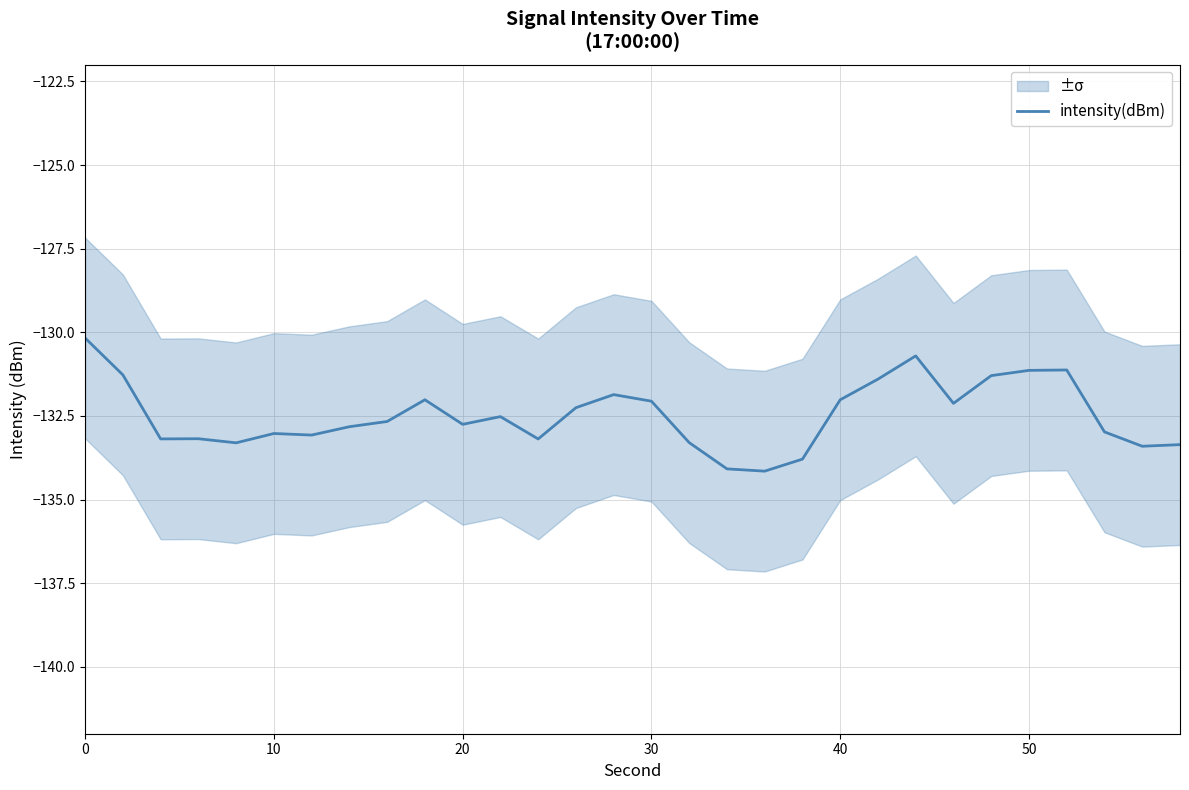

What is the lowest value of the intensity(dBm) series?

-134.2